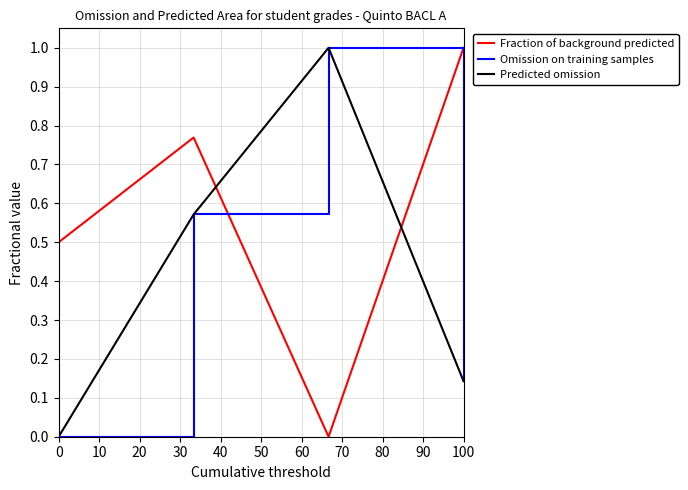

Does the chart display data point markers on the line(s)?

No